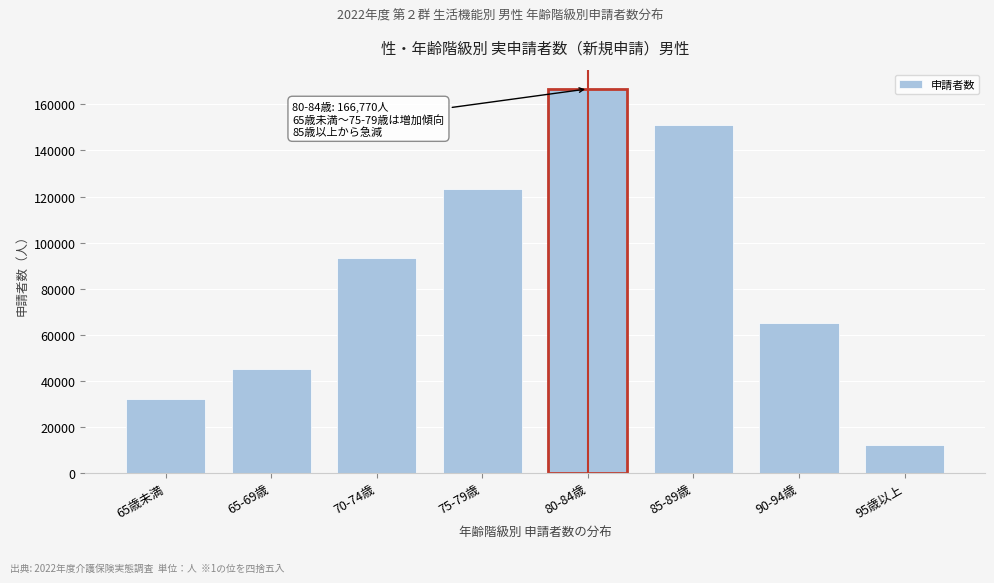

Reading left to right, extract all data points from this chart.

32120	45120	93240	123100	166770	150880	65040	12190